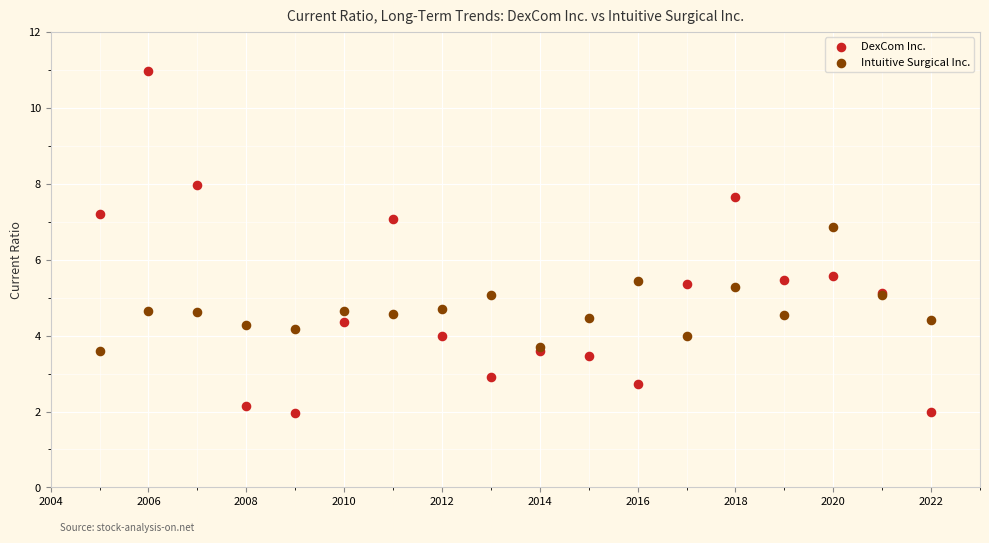

Which series contains the lowest Y value?

DexCom Inc.